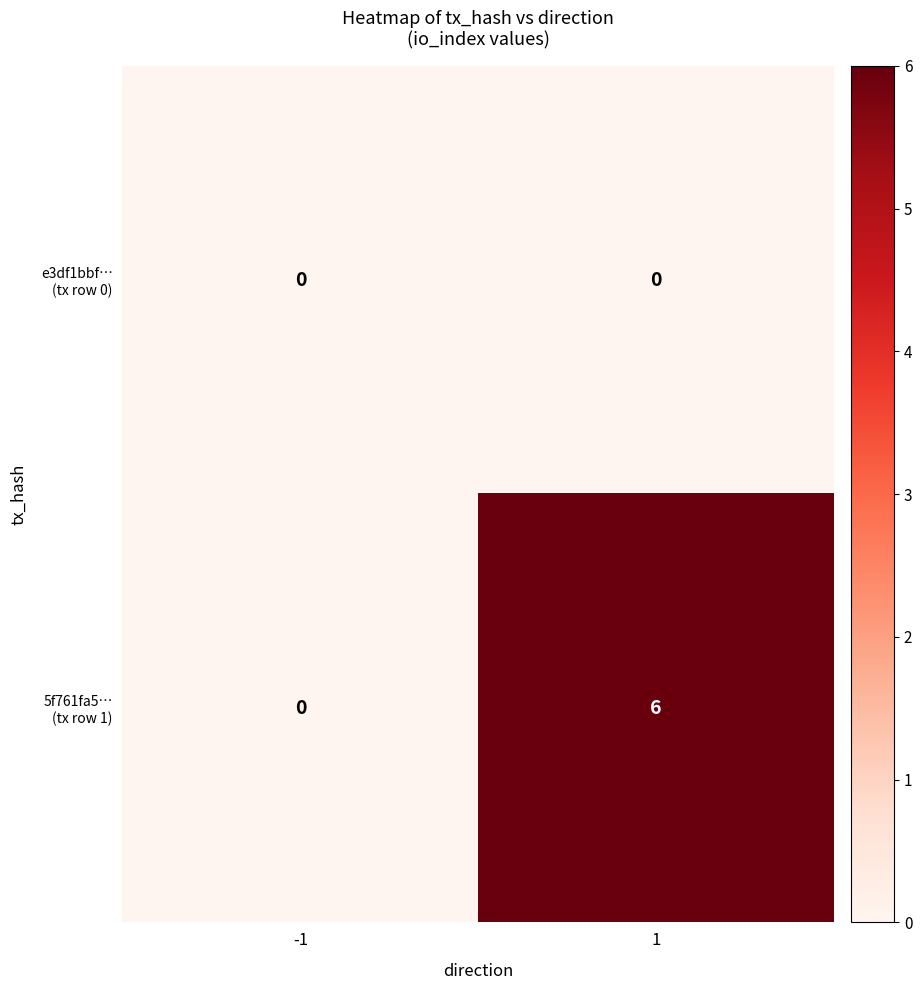

What is the difference between the highest and lowest values at 1?

6